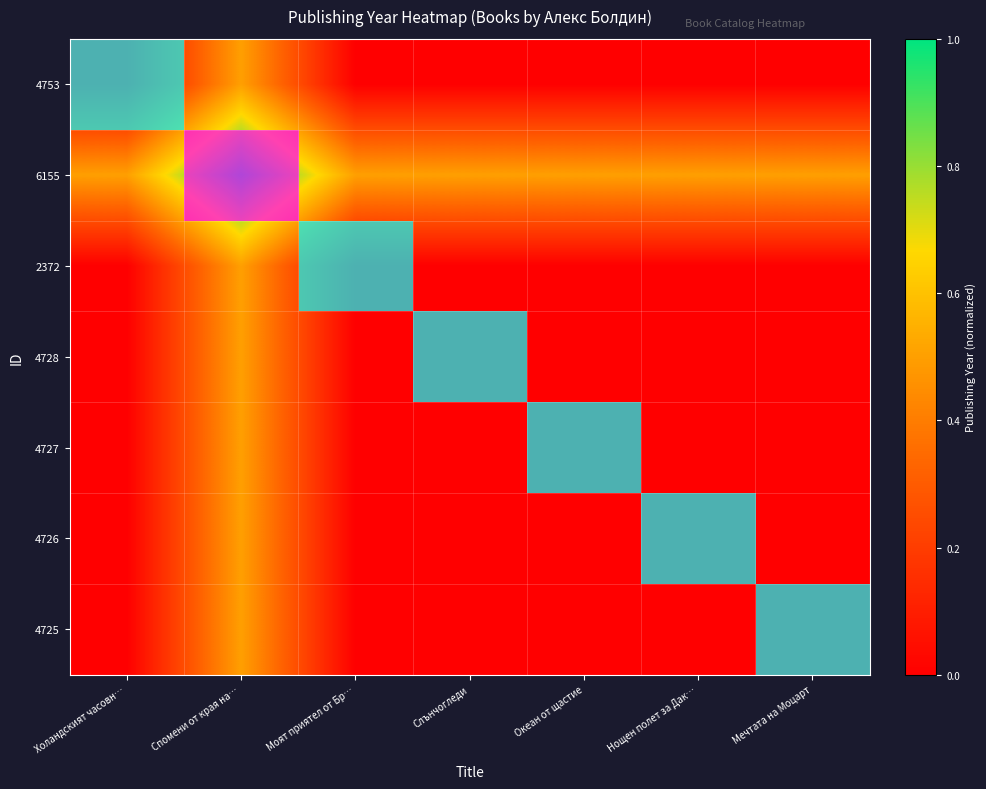

Is the value of 4753 at Моят приятел от Бр… greater than the value of 2372 at Нощен полет за Дак…?

No